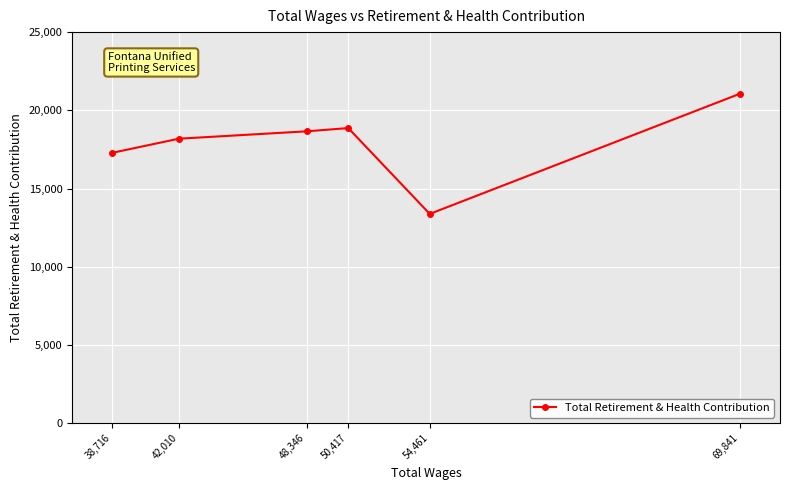

List the labels in order of value, largest first.

69,841, 50,417, 48,346, 42,010, 38,716, 54,461